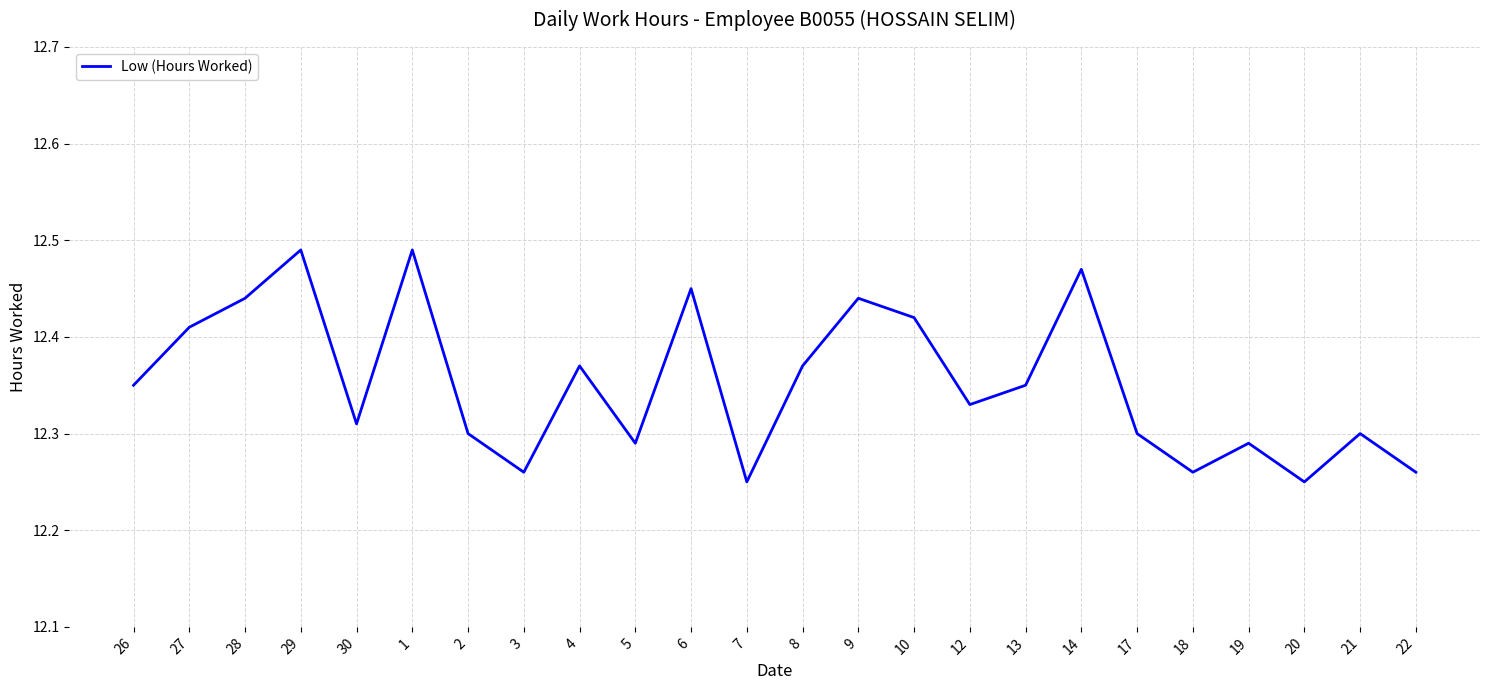

What position from the right is 4?

16